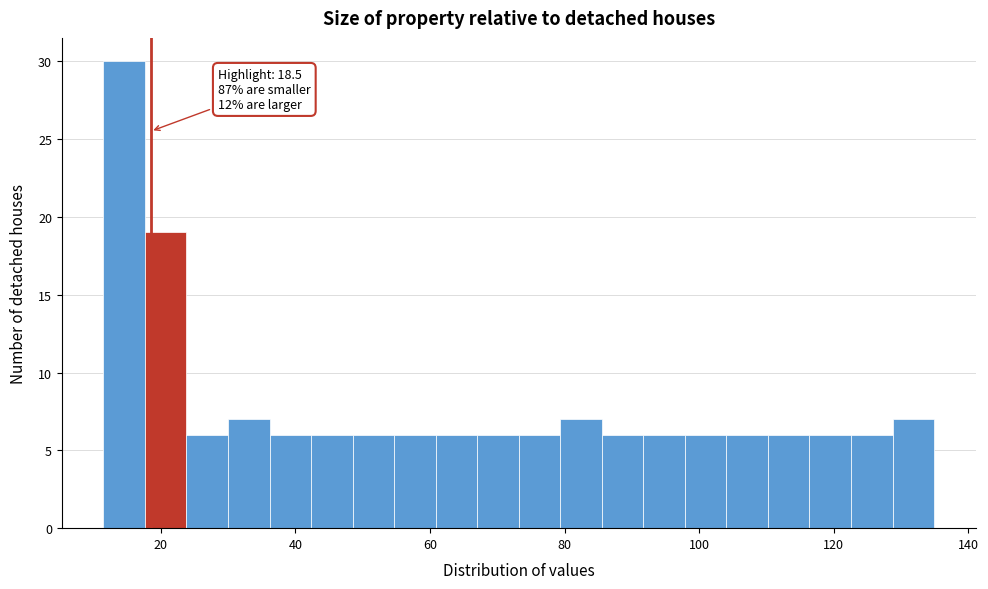

Around what value on the x-axis is the tallest bar? Give the approximate position of its centre, as read against the axis.

14